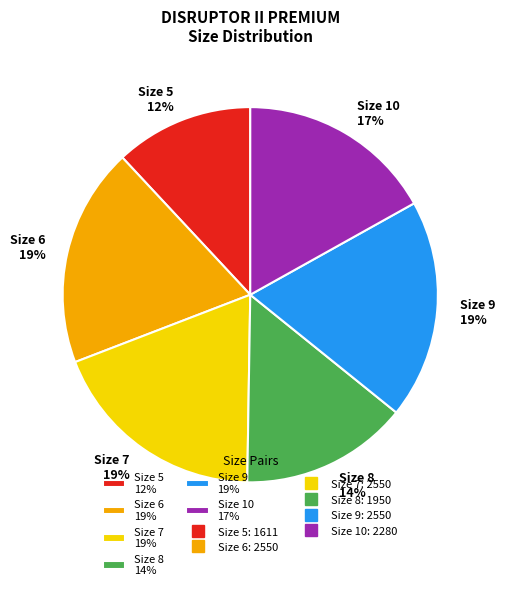

Do Size 6 19% and Size 9 19% together represent more than half of the pie?

No